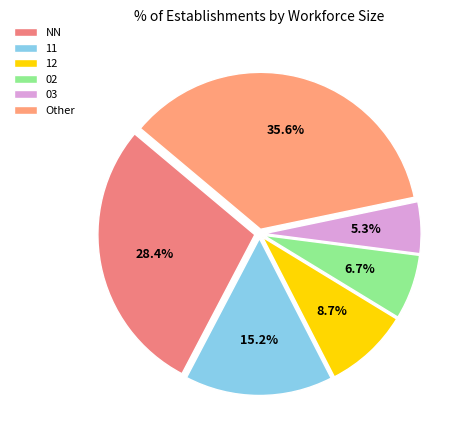

Does Other account for over 50% of the chart?

No